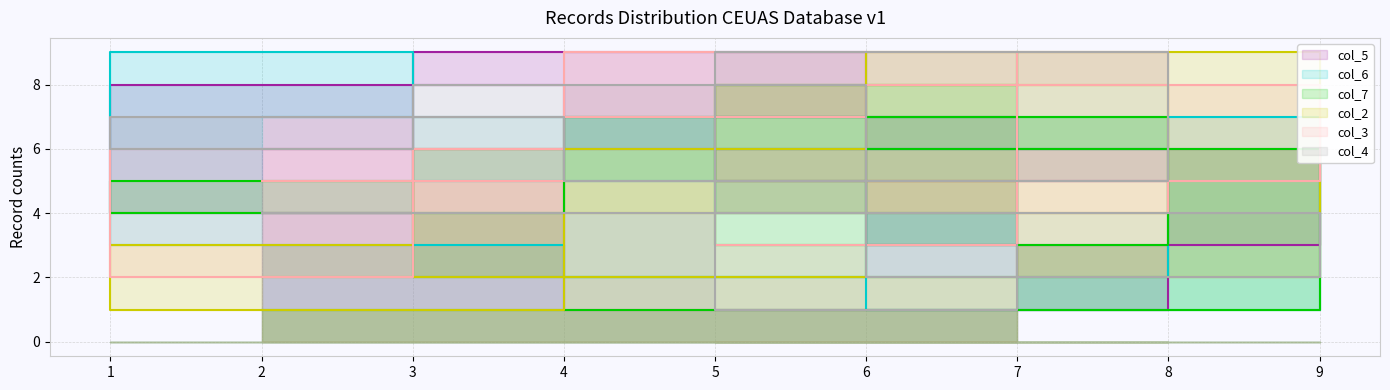

What is the difference between the col_2 values at 6 and 1?

5